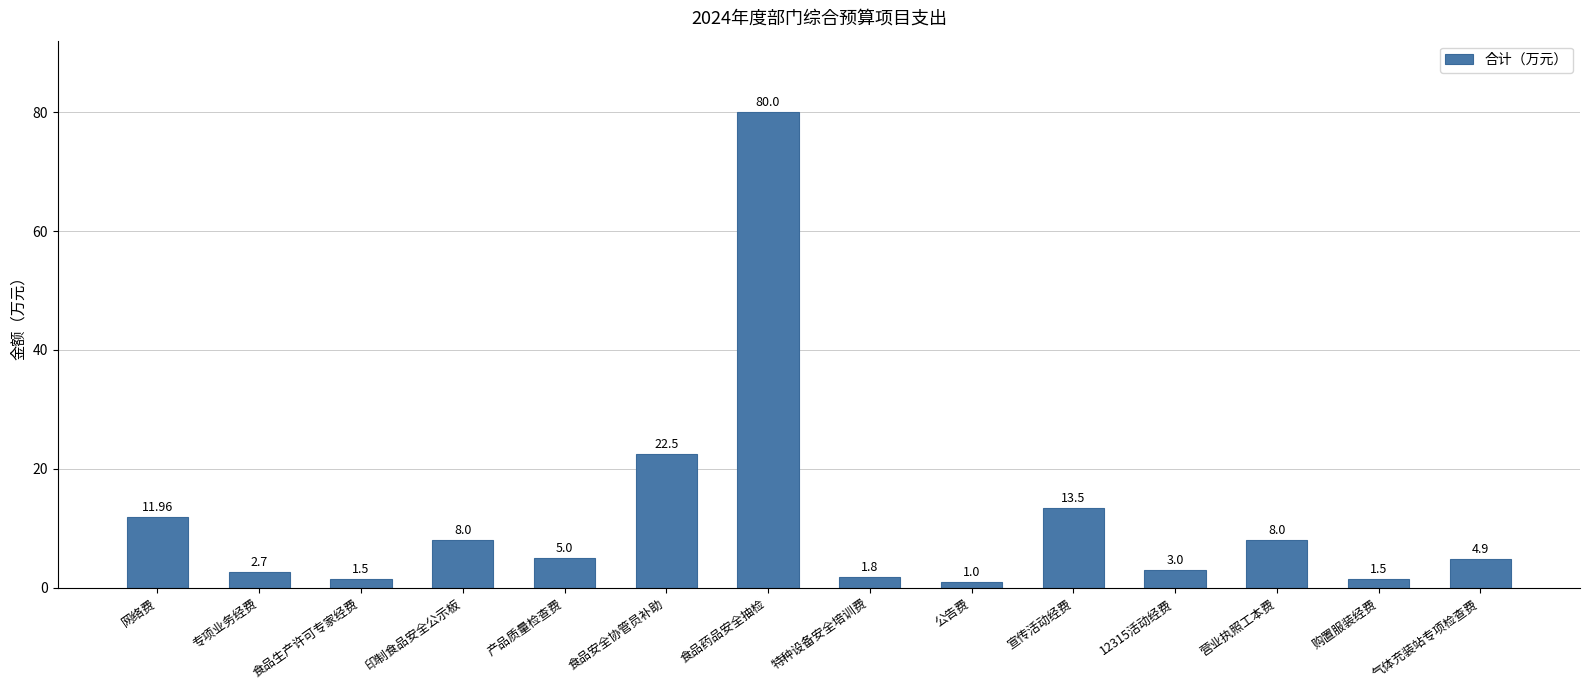

What is the average value?

11.8